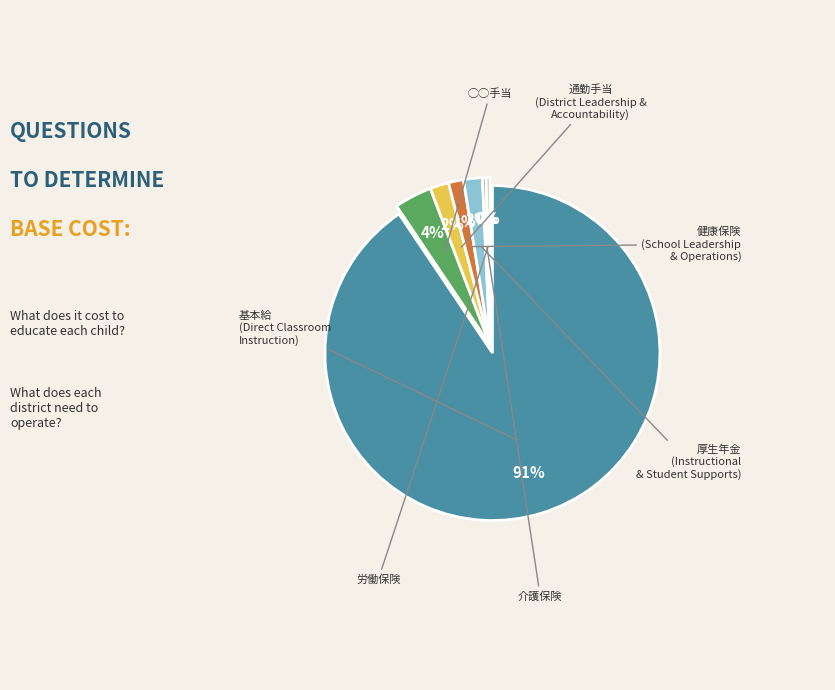

What is the ratio of the value at 労働保険 to the value at 厚生年金?

0.2